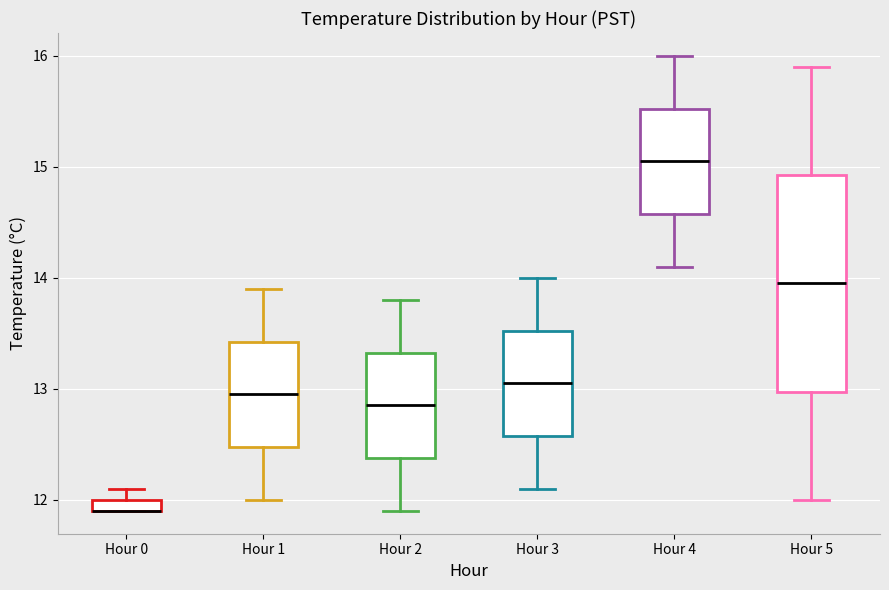

Which box is the tallest, from its lower edge to its upper edge?

Hour 5